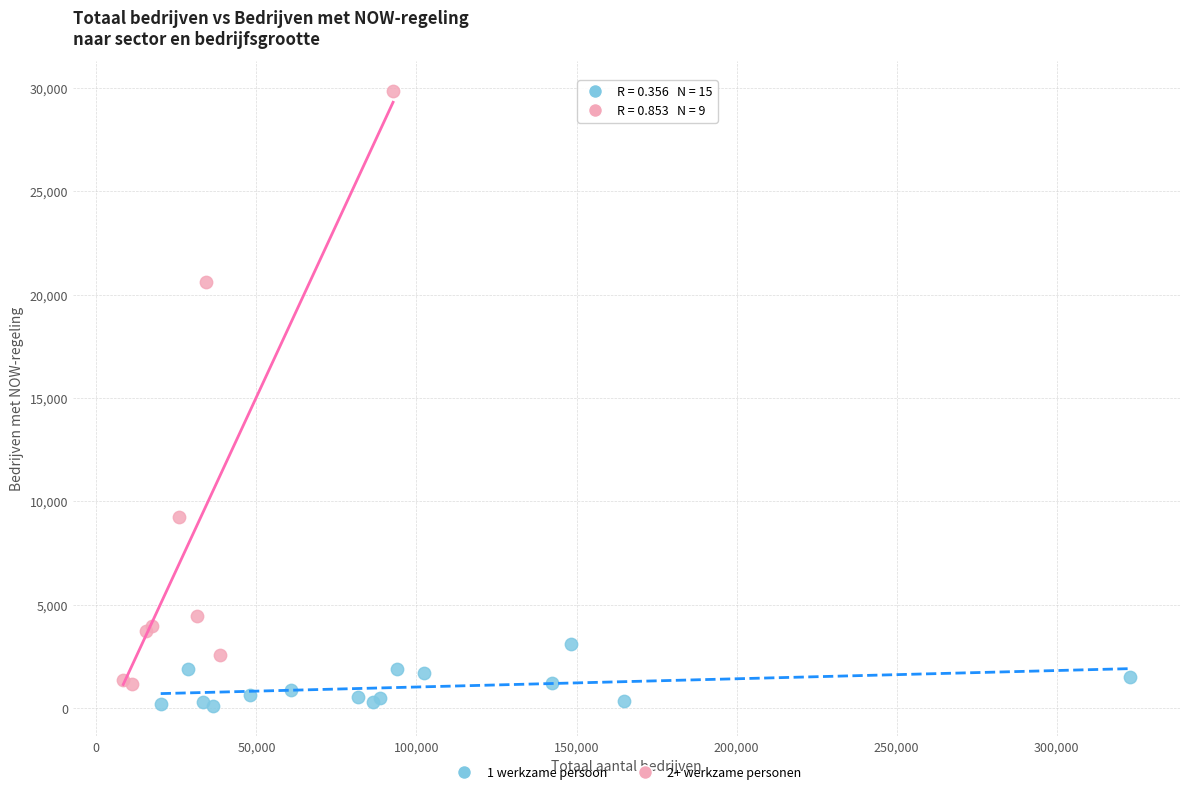

Which series reaches the maximum Y coordinate?

2+ werkzame personen